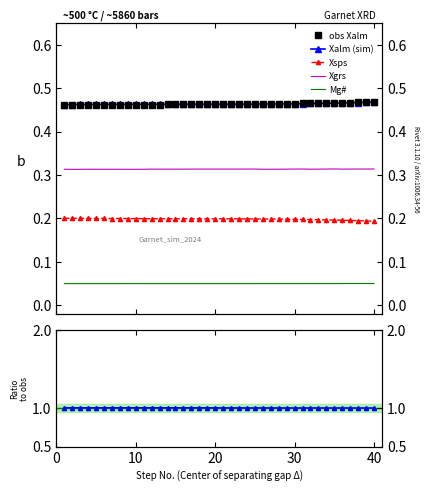

Is the value of Xalm at 35 greater than the value of Xsps at 17?

Yes